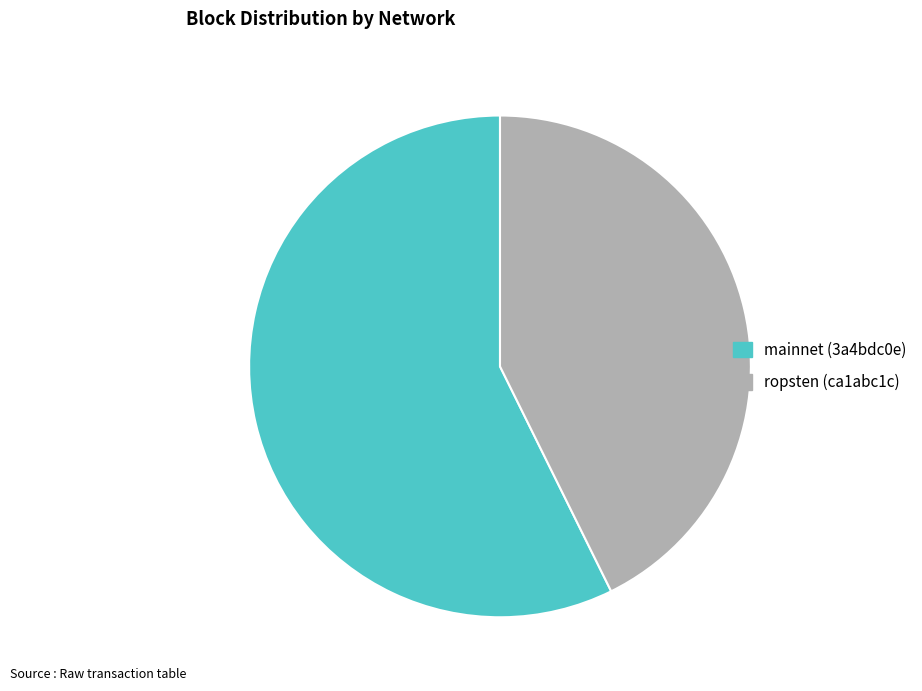

Does ropsten (ca1abc1c) account for over 50% of the chart?

No